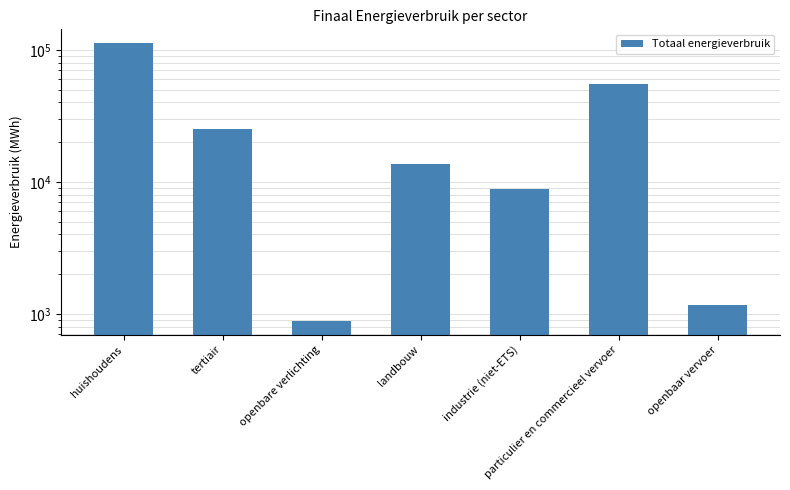

Are the bars grouped side by side (vs. stacked)?

No